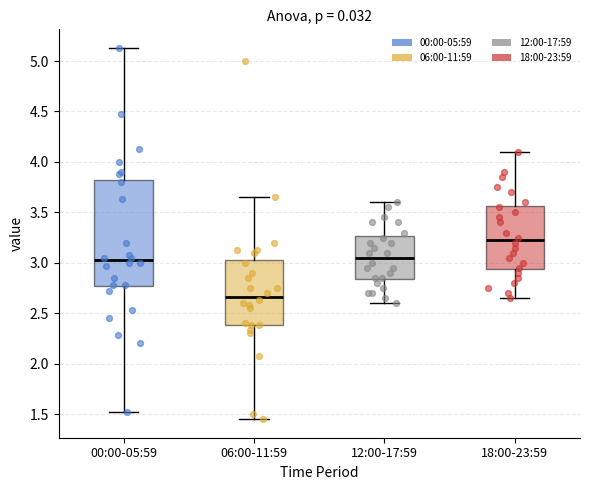

Which box's median line is the lowest?

06:00-11:59